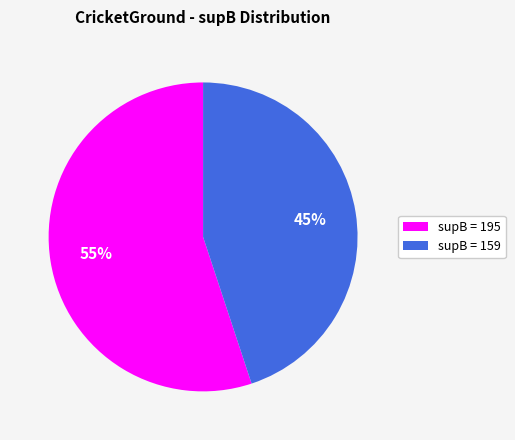

Which slice is the smallest?

supB = 159